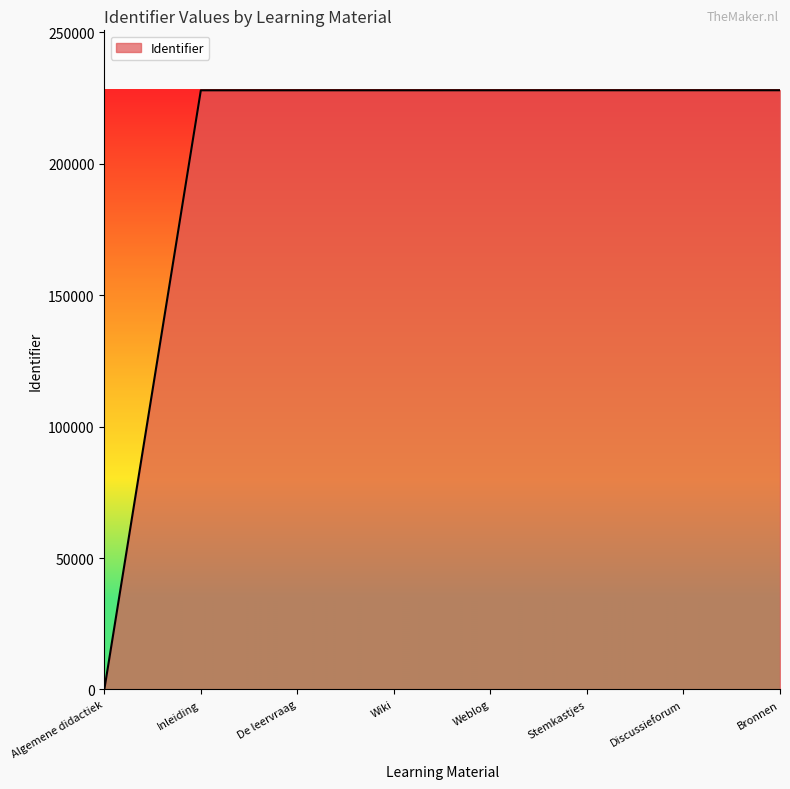

What is the sum of the values at Bronnen and Stemkastjes?

455972